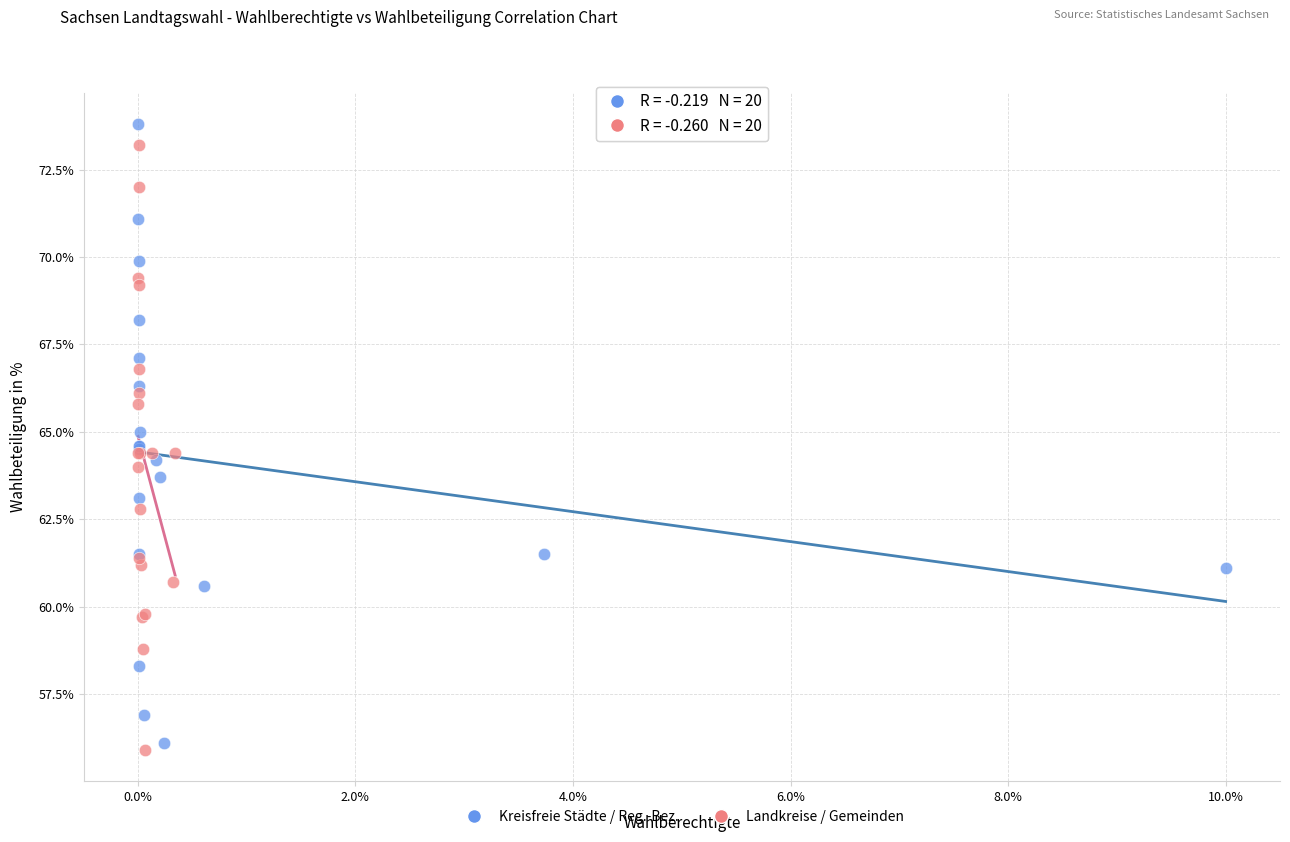

Which series reaches the maximum Y coordinate?

Kreisfreie Städte / Reg.-Bez.